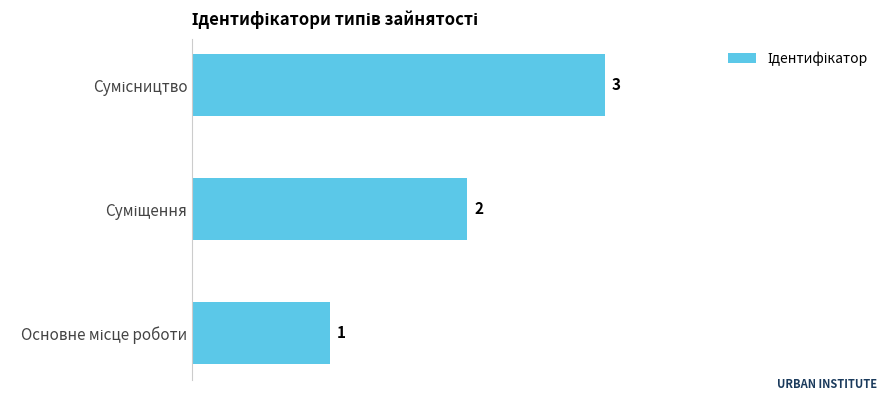

How many series are shown in this chart?

1